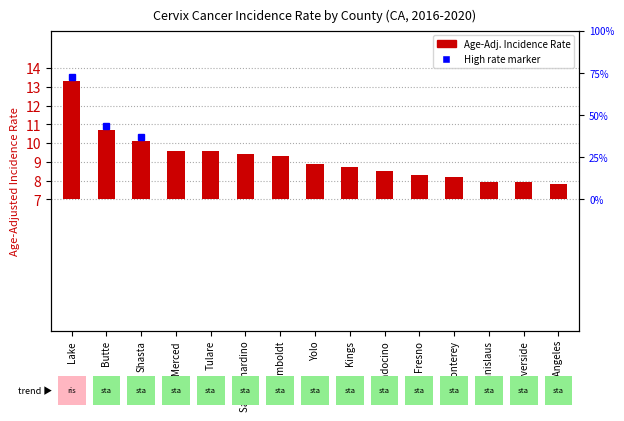

Which label corresponds to the largest value in the chart?

Lake